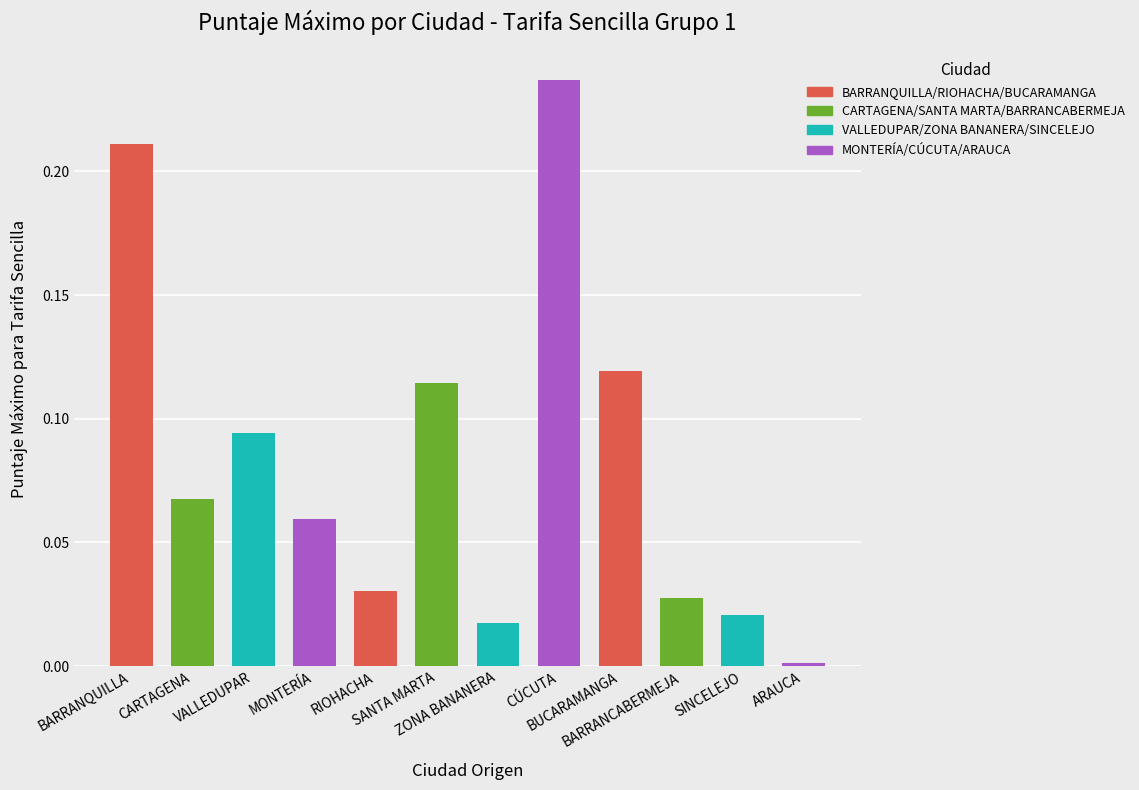

What is the sum of all values?

1.0